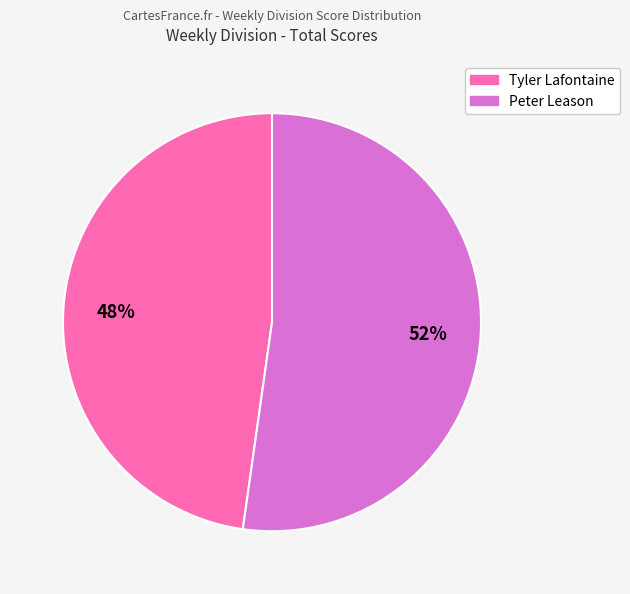

To the nearest percent, what is the difference between the largest and smallest slice percentages?

4%